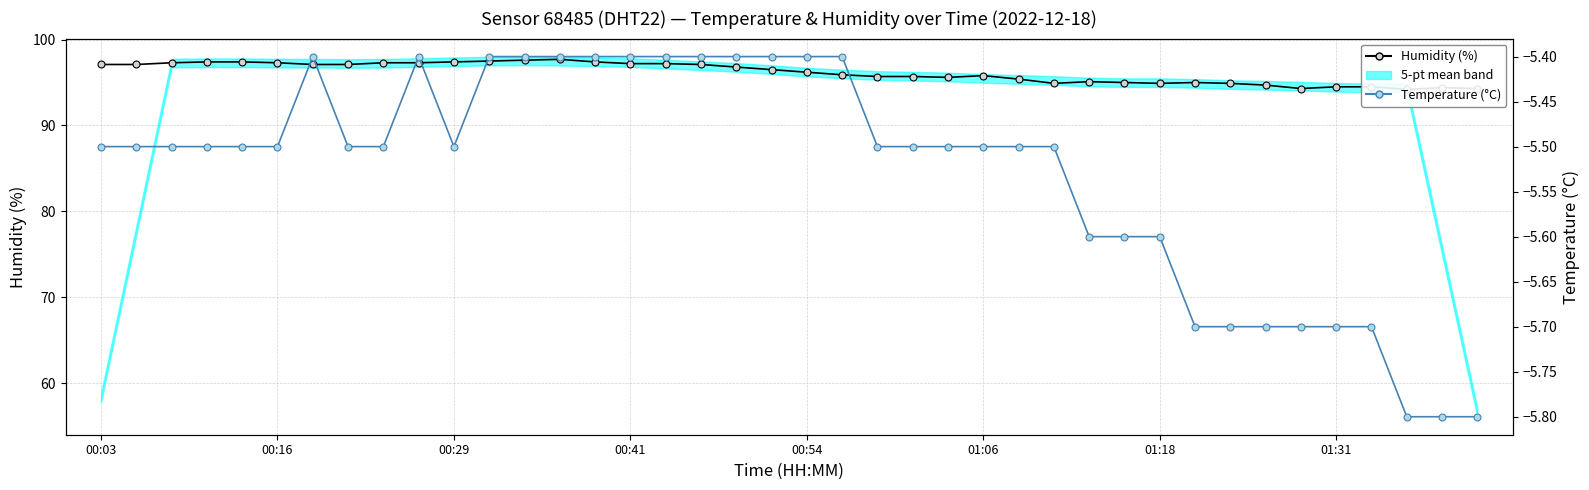

True or false: Humidity (%) has a value of 129.8 at 8.

False